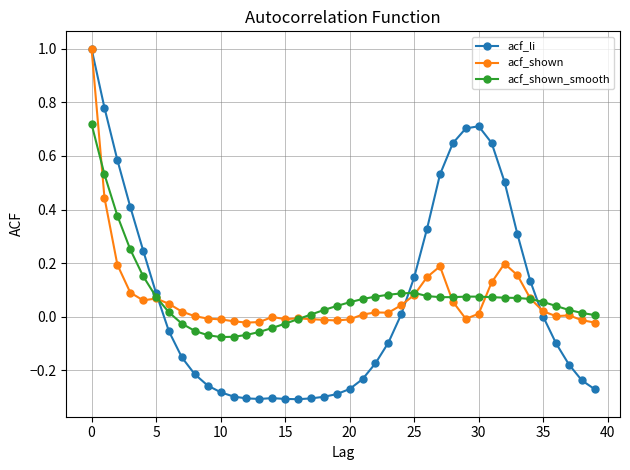

Count the number of data series in this chart.

3